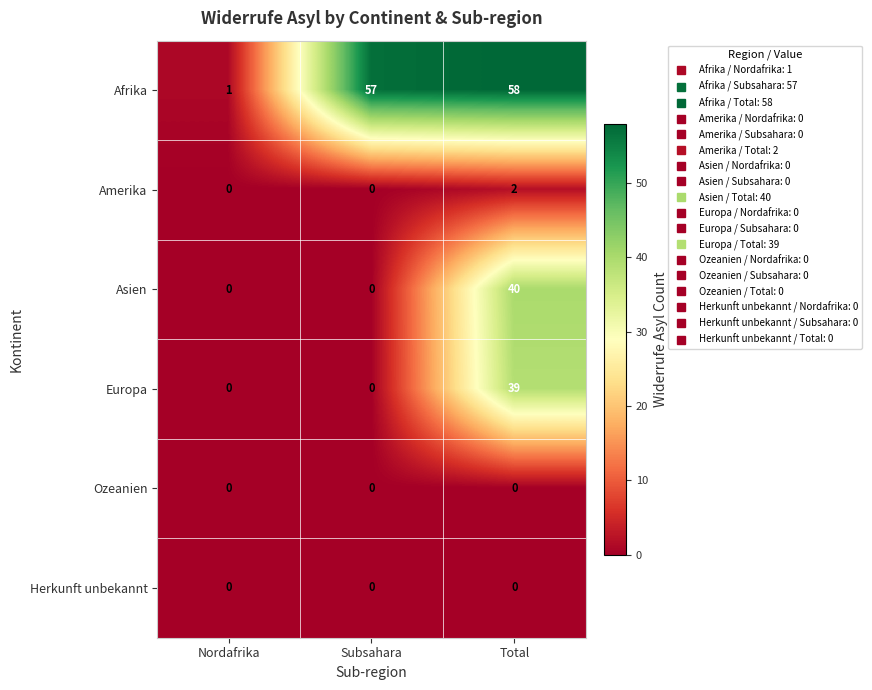

What is the difference between the highest and lowest values at Subsahara?

57